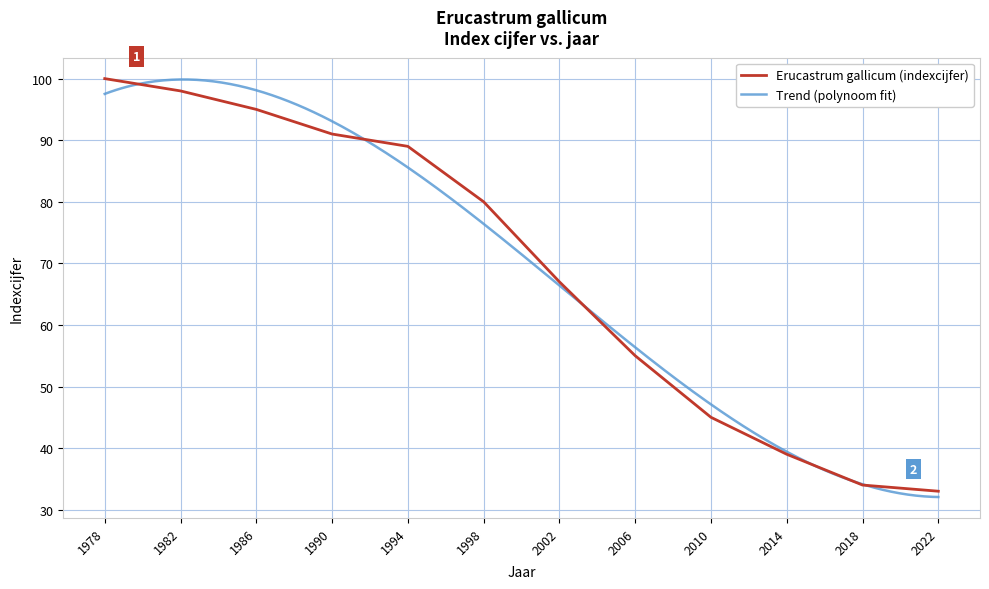

The chart shows a value of 13 at 2018. True or false?

False